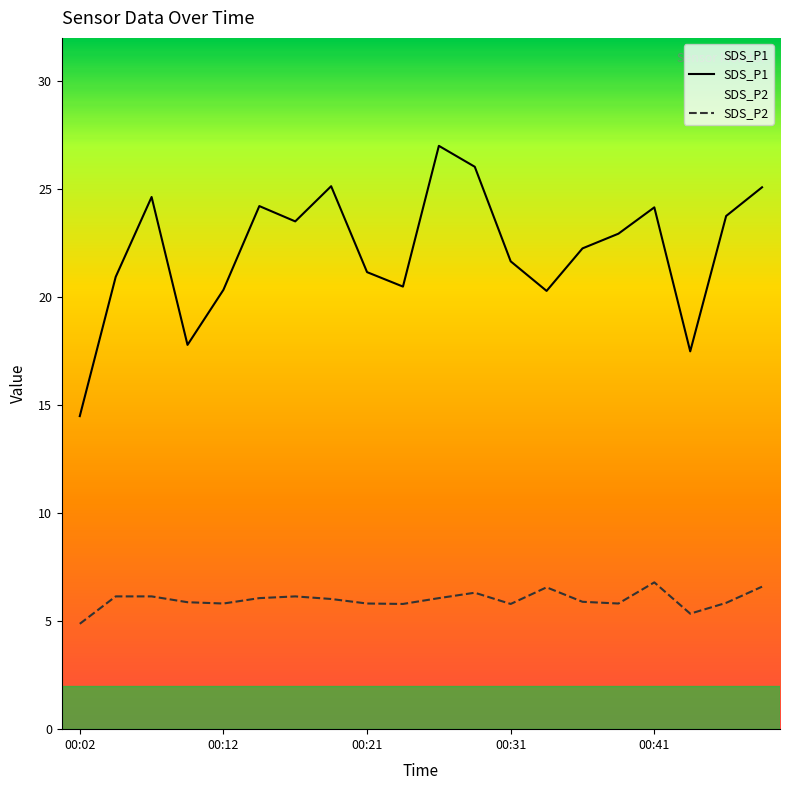

What is the difference between the maximum and minimum values in the SDS_P1 series?

12.5